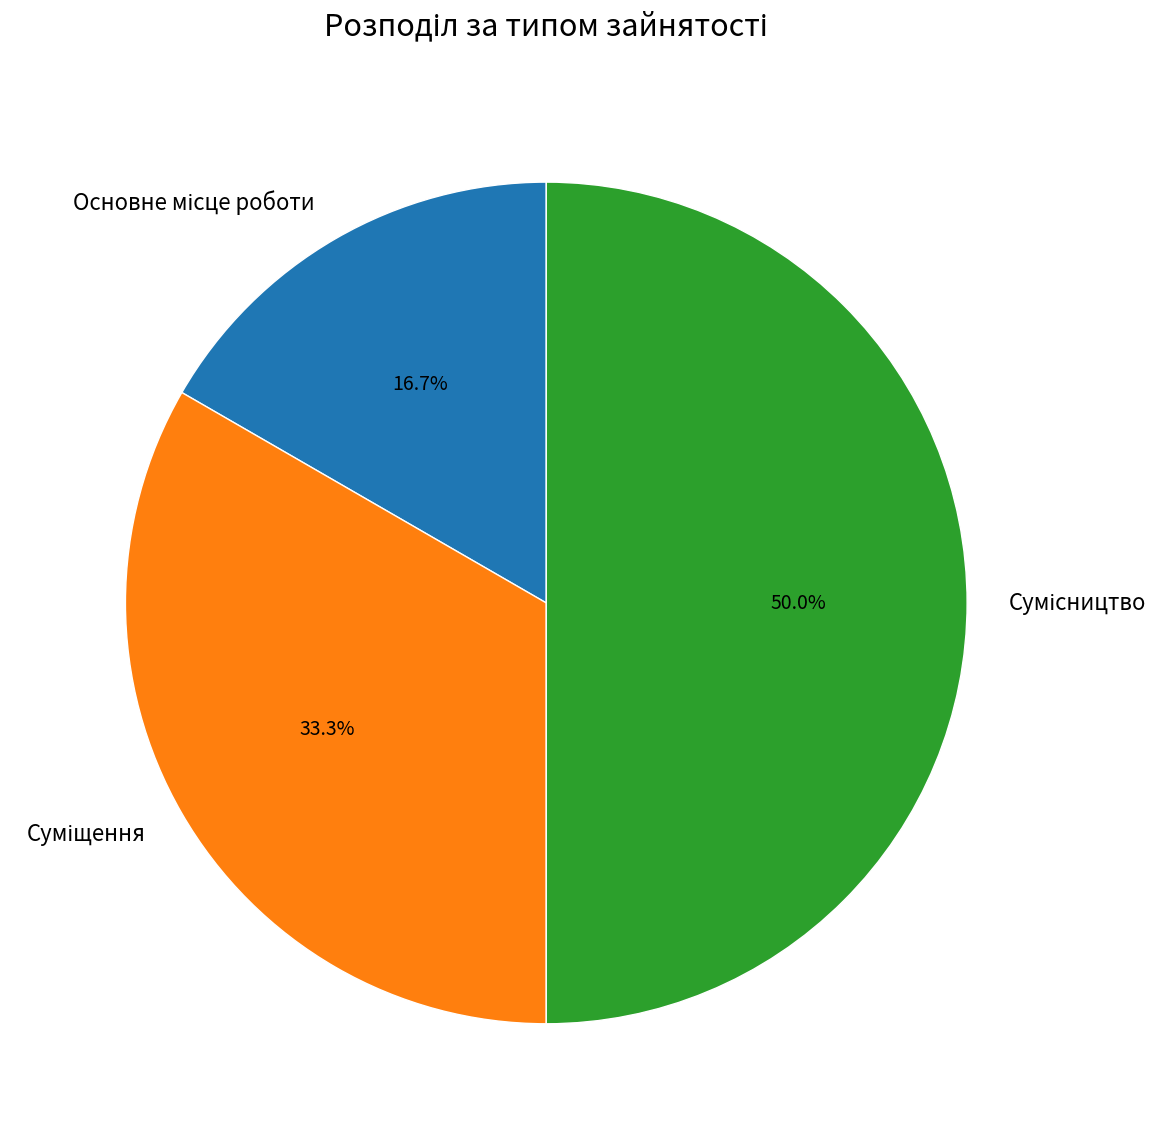

Is it true that Сумісництво is 50% of the pie?

True